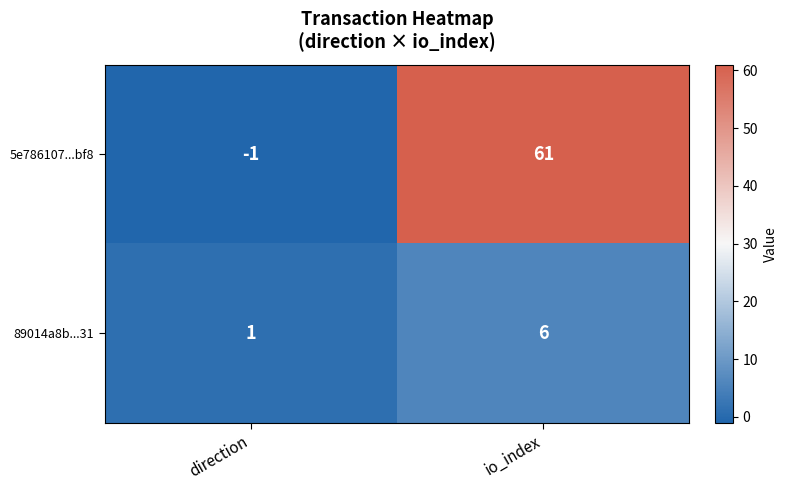

What is the maximum value shown in the chart?

61